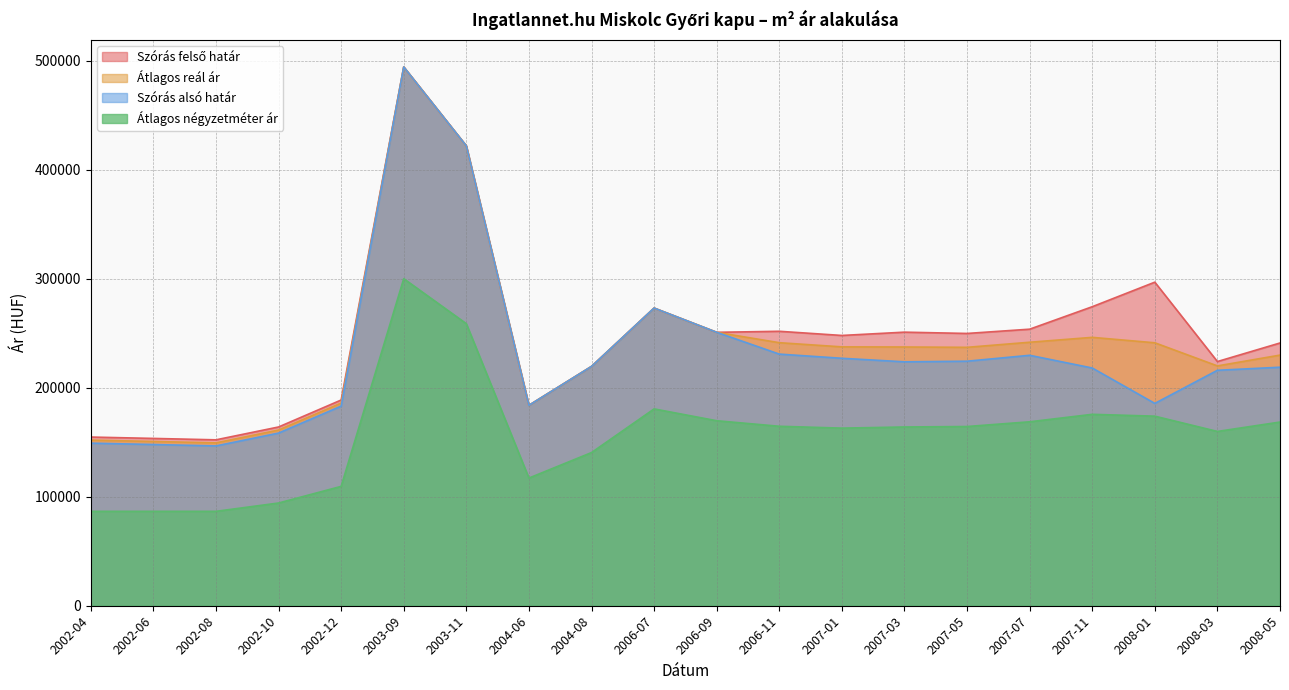

True or false: Átlagos reál ár has a value of 84168 at 2007-01.

False